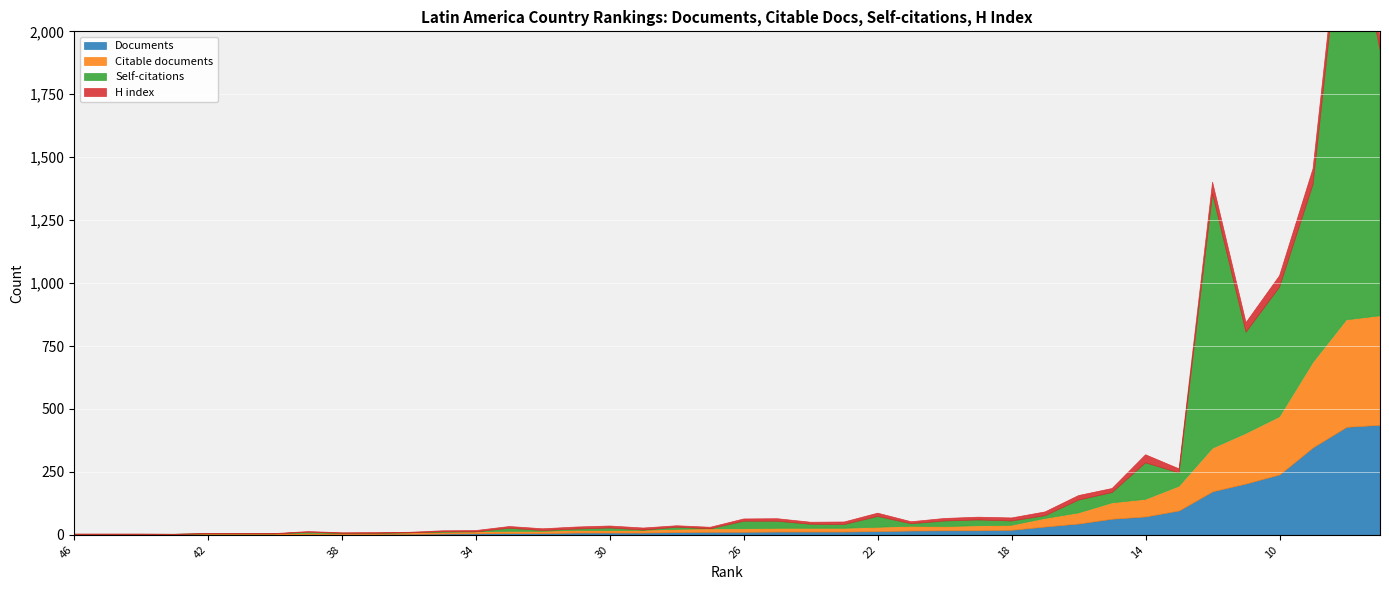

Where is the first local minimum for Self-citations?

34